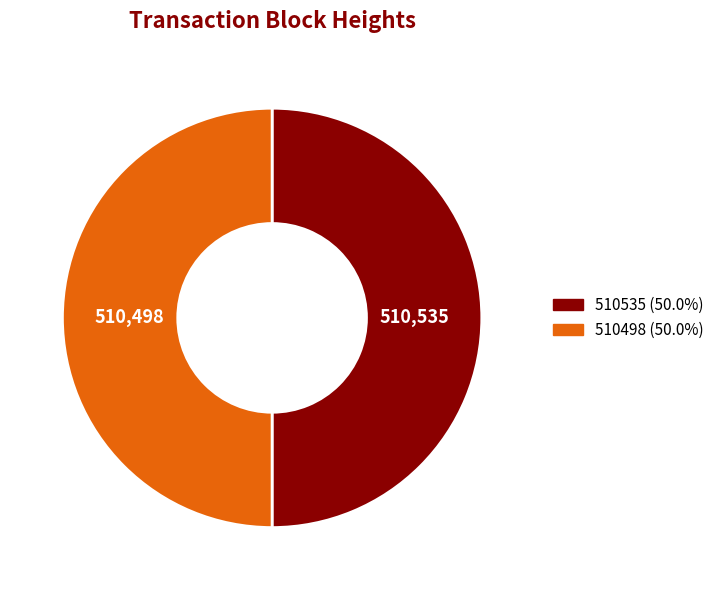

The 510535 slice represents 50% of the pie. True or false?

True